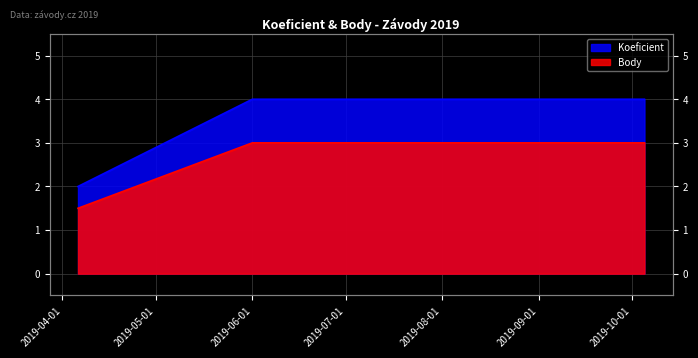

Is the value of Body at 2019-06-01 greater than the value of Koeficient at 2019-04-06?

Yes